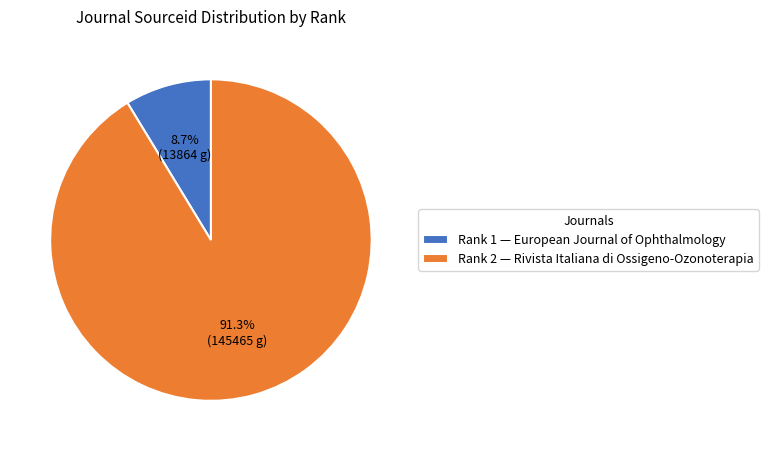

Which slice is the largest?

Rank 2 — Rivista Italiana di Ossigeno-Ozonoterapia